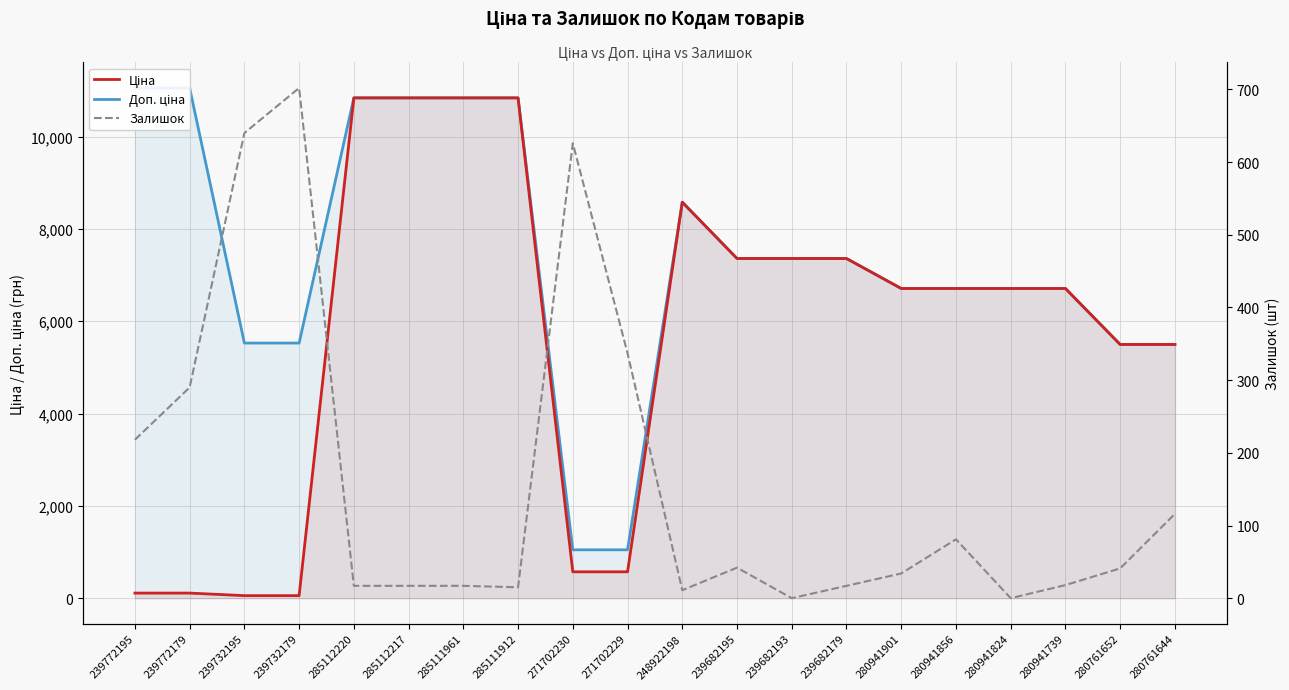

Does the chart display data point markers on the line(s)?

No